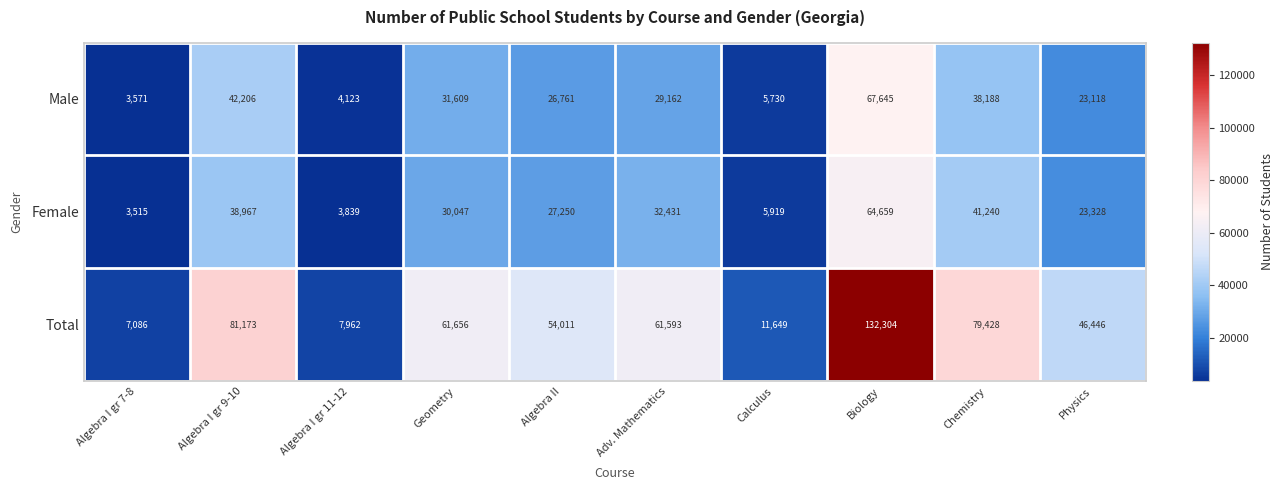

Reading right to left, transcribe all the data shown in this chart.

Male: Physics=23118	Chemistry=38188	Biology=67645	Calculus=5730	Adv. Mathematics=29162	Algebra II=26761	Geometry=31609	Algebra I gr 11-12=4123	Algebra I gr 9-10=42206	Algebra I gr 7-8=3571
Female: Physics=23328	Chemistry=41240	Biology=64659	Calculus=5919	Adv. Mathematics=32431	Algebra II=27250	Geometry=30047	Algebra I gr 11-12=3839	Algebra I gr 9-10=38967	Algebra I gr 7-8=3515
Total: Physics=46446	Chemistry=79428	Biology=132304	Calculus=11649	Adv. Mathematics=61593	Algebra II=54011	Geometry=61656	Algebra I gr 11-12=7962	Algebra I gr 9-10=81173	Algebra I gr 7-8=7086